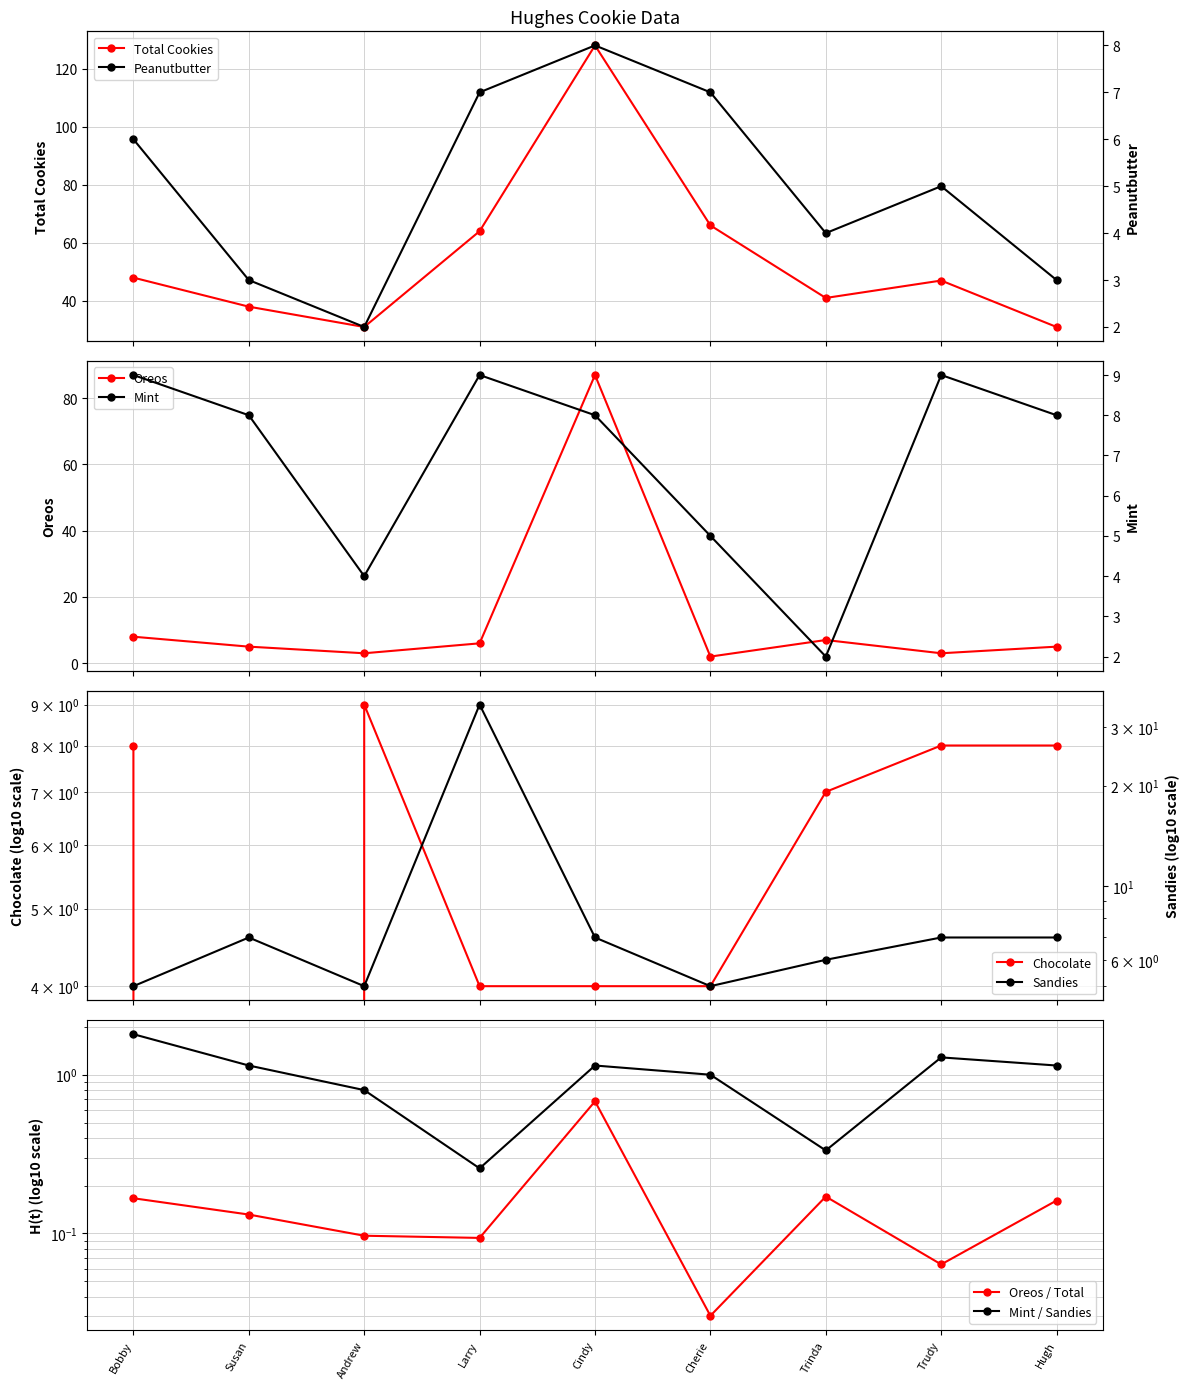

Is it true that Mint equals 1 at Andrew?

False